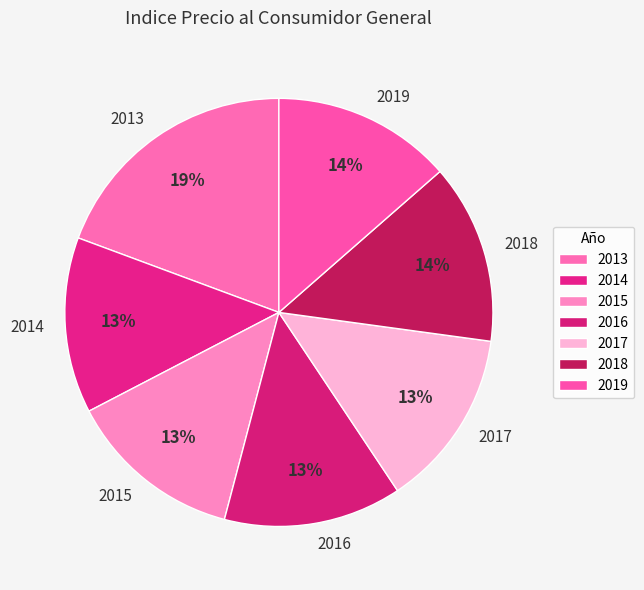

Is 2015 the majority of the pie?

No